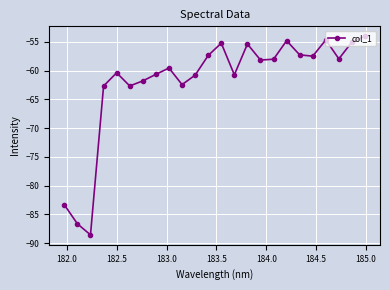

True or false: the data has more than 1 interior local peaks.

True